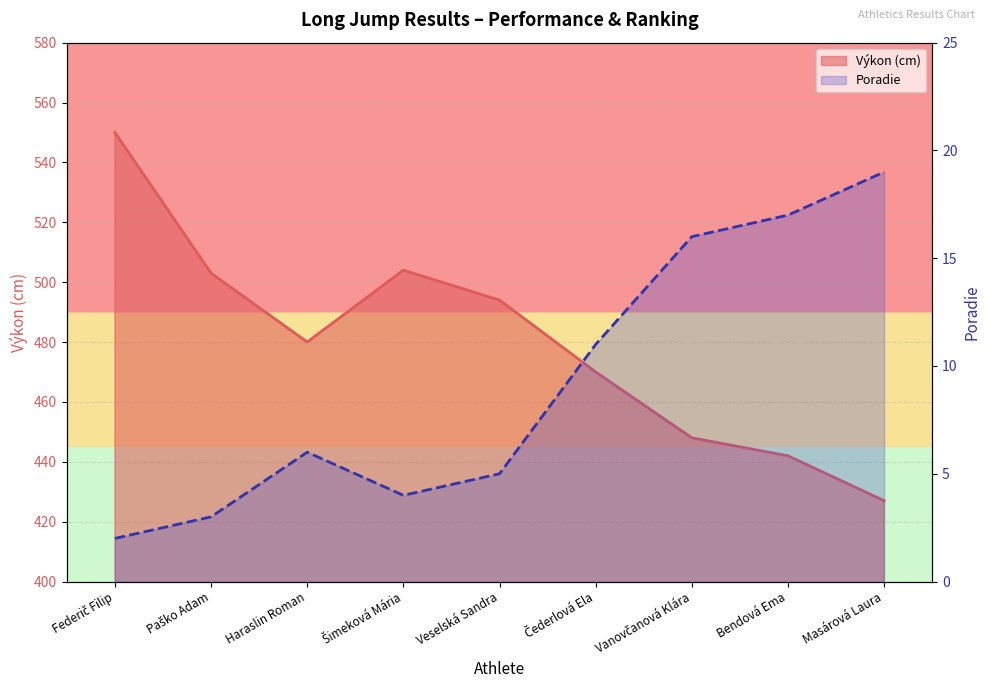

True or false: Poradie and Výkon cross at least once.

False